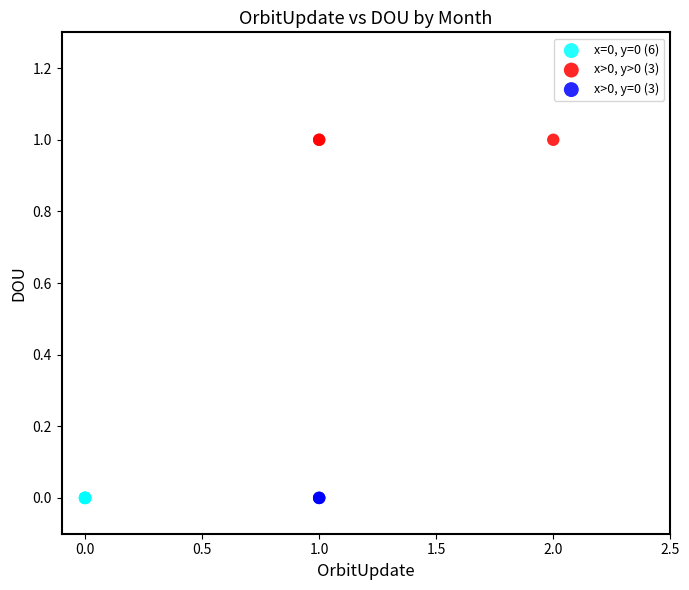

Which series contains the highest Y value?

x>0, y>0 (3)